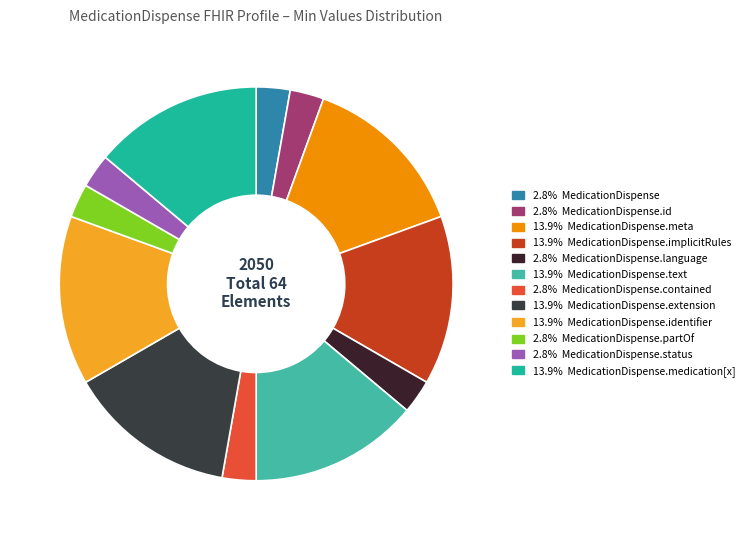

Count the number of slices in the pie.

12